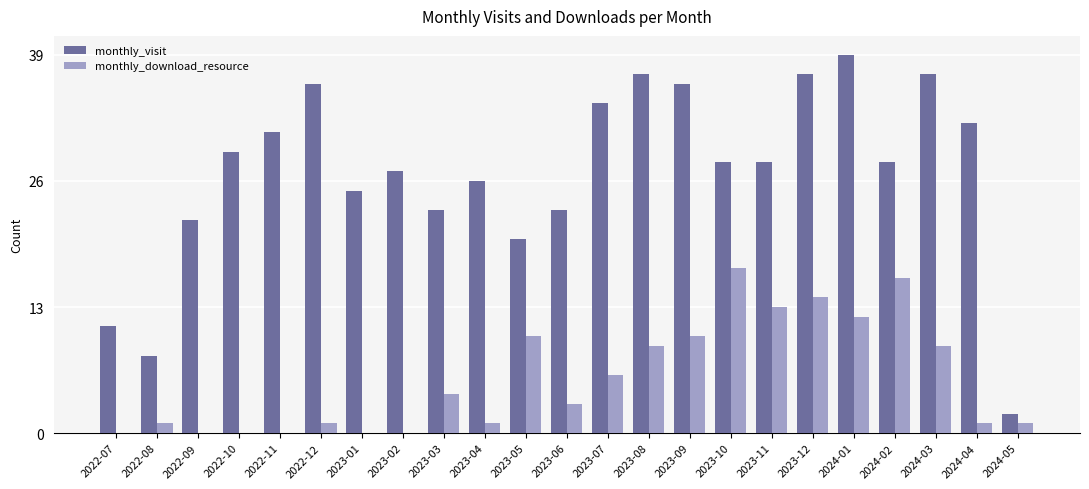

What is the total value across all series at 2022-12?

37